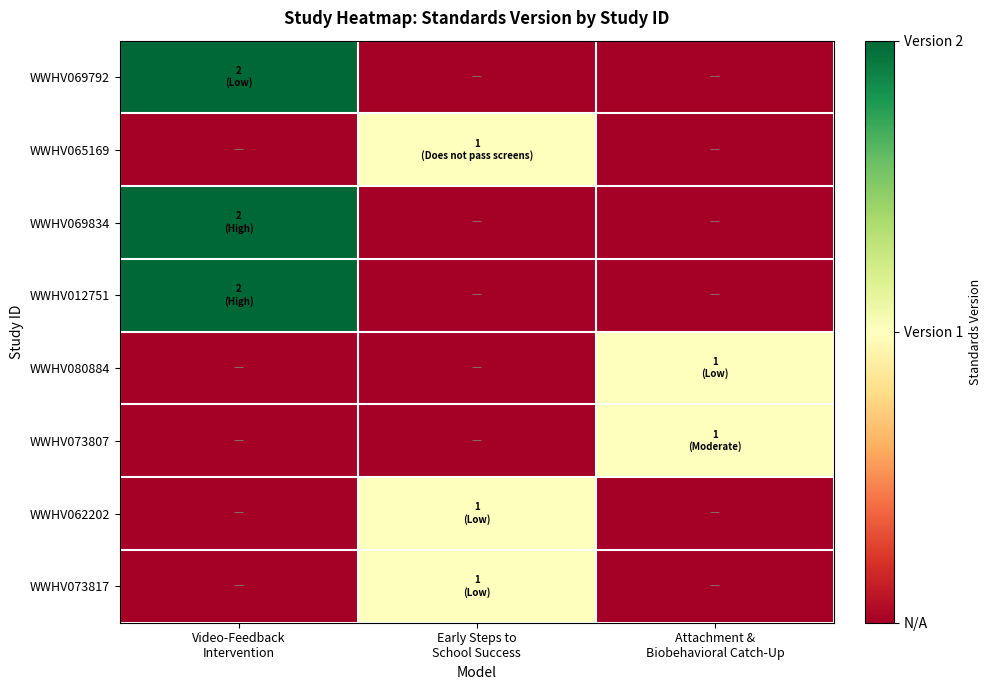

List the series in order of their peak value, lowest first.

WWHV065169, WWHV080884, WWHV073807, WWHV062202, WWHV073817, WWHV069792, WWHV069834, WWHV012751